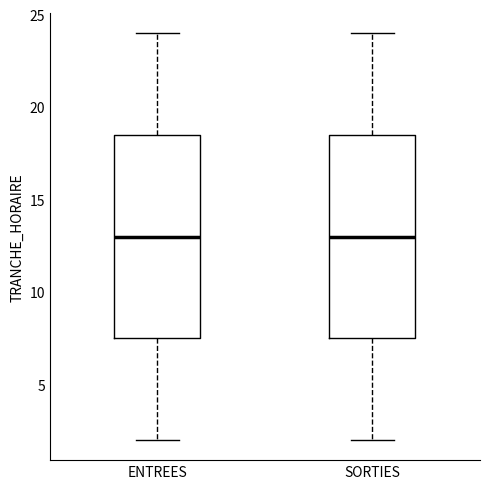

Reading left to right, read every box against the y-axis: the position of its median line, the range the box covers, and the ends of its whiskers. The values are not printed on the chart, so give them approximately, as read against the axis.

ENTREES: median 13.0, box 7.5 to 18.5, whiskers 2.0 to 24.0
SORTIES: median 13.0, box 7.5 to 18.5, whiskers 2.0 to 24.0